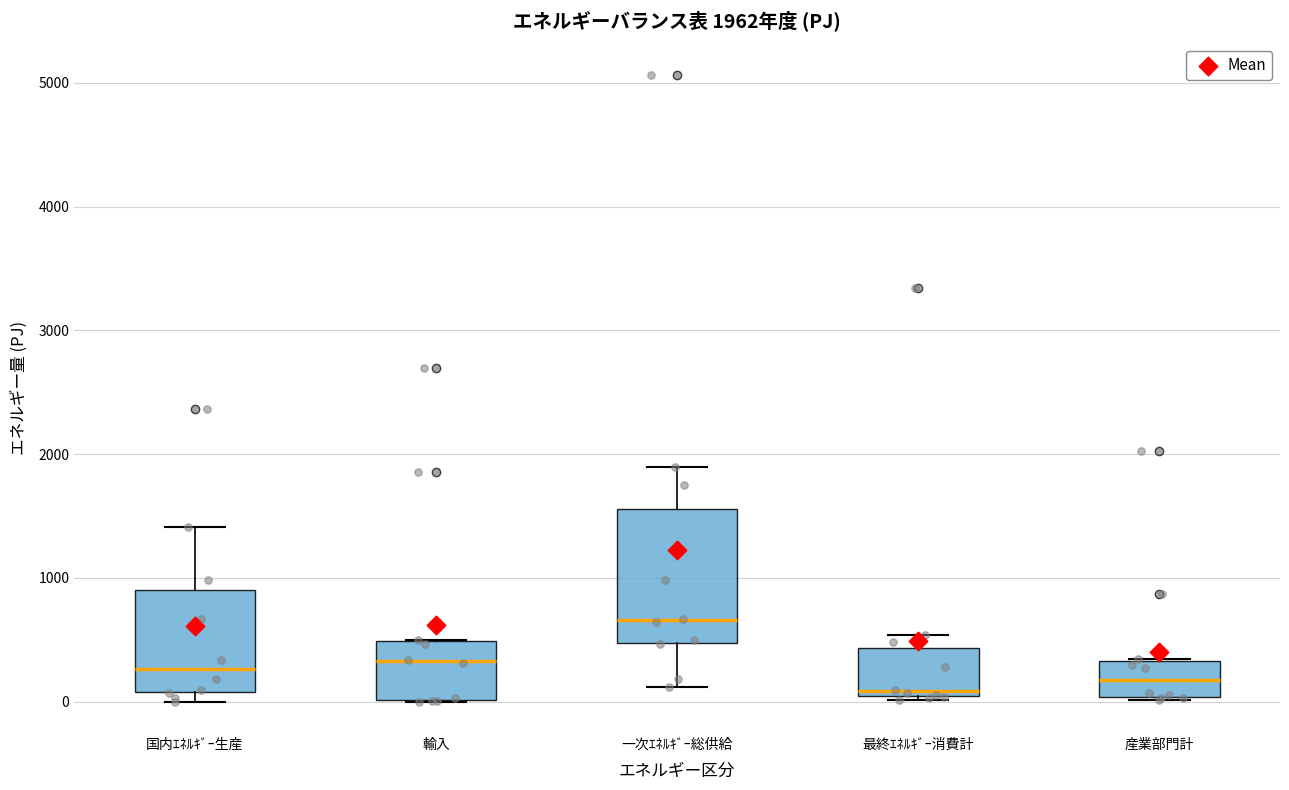

Which box has the highest median line?

一次ｴﾈﾙｷﾞｰ総供給